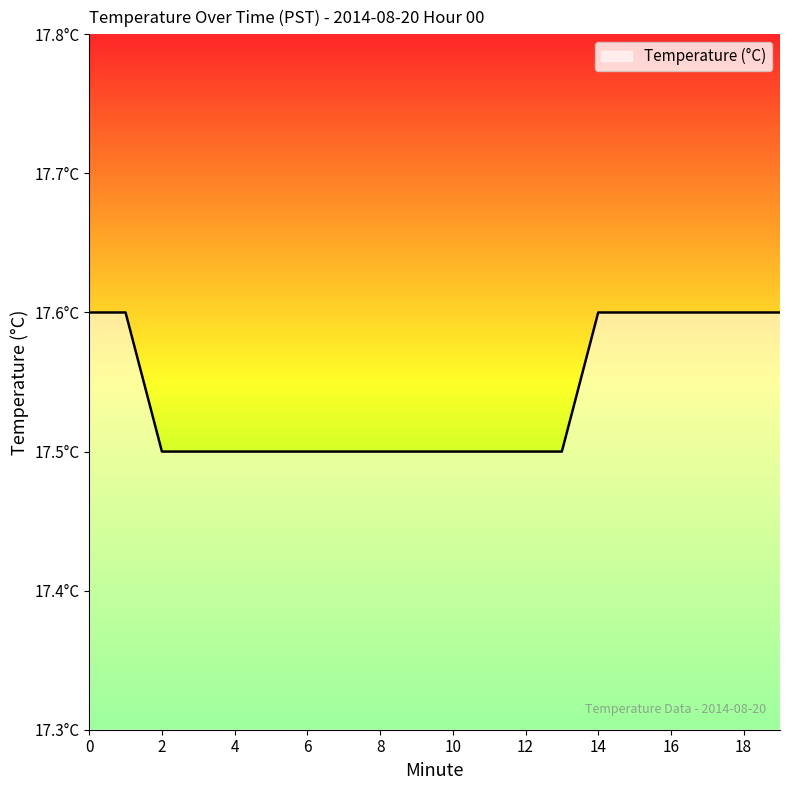

Does the chart have visible grid lines?

No